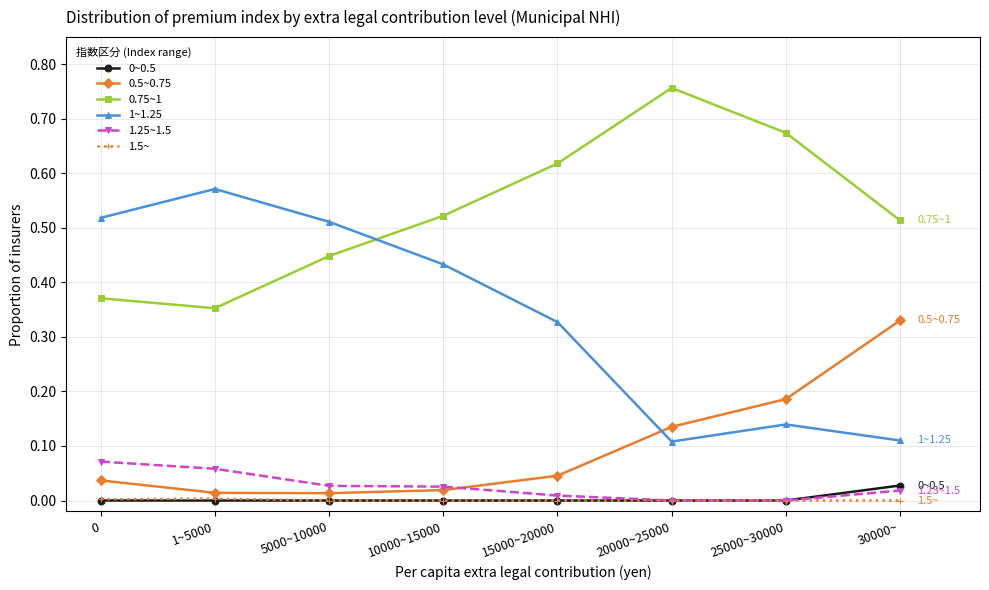

Does the chart display data point markers on the line(s)?

Yes